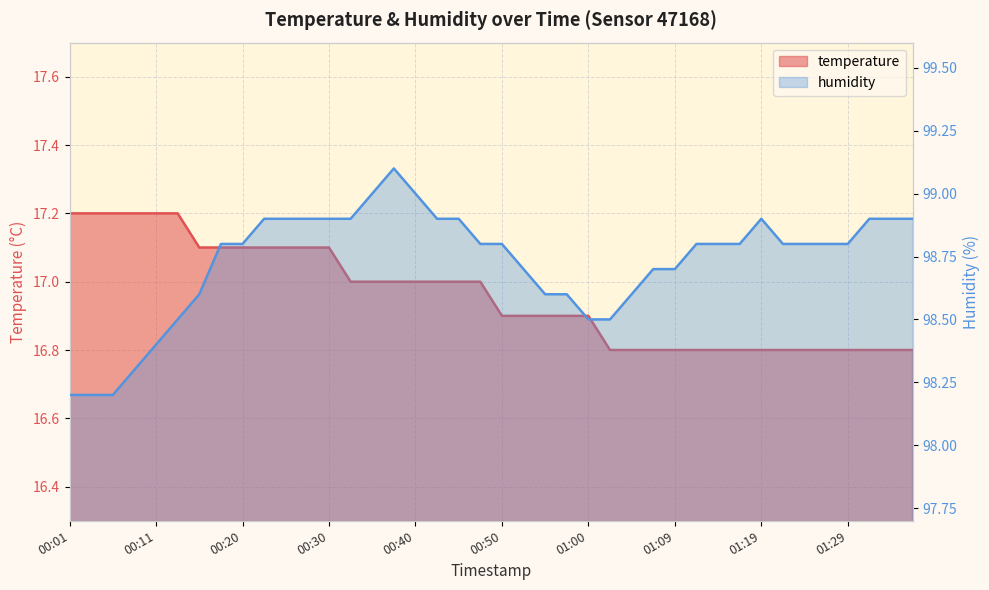

Which series has the largest total across all categories?

humidity